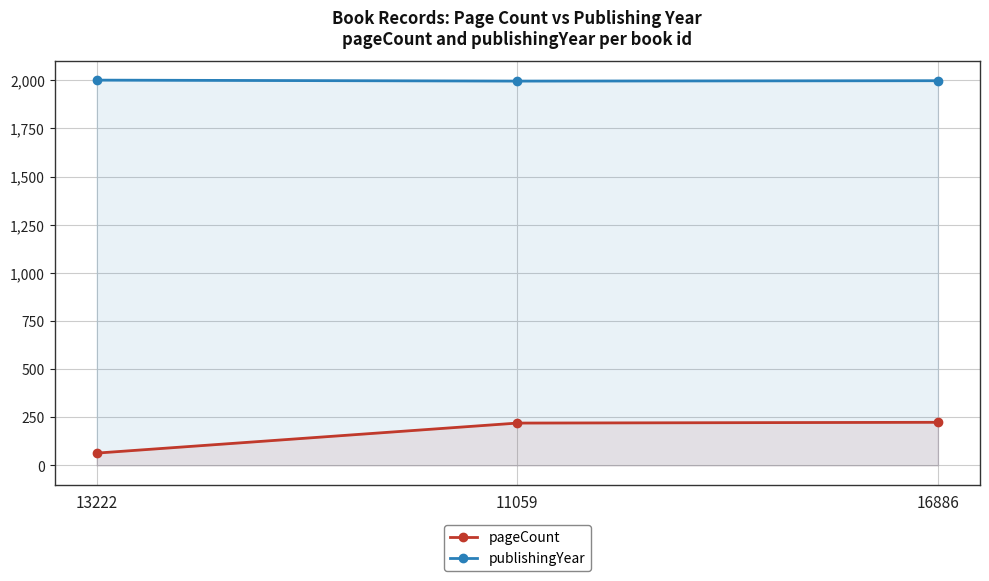

What is the difference between the highest and lowest values at 11059?

1776